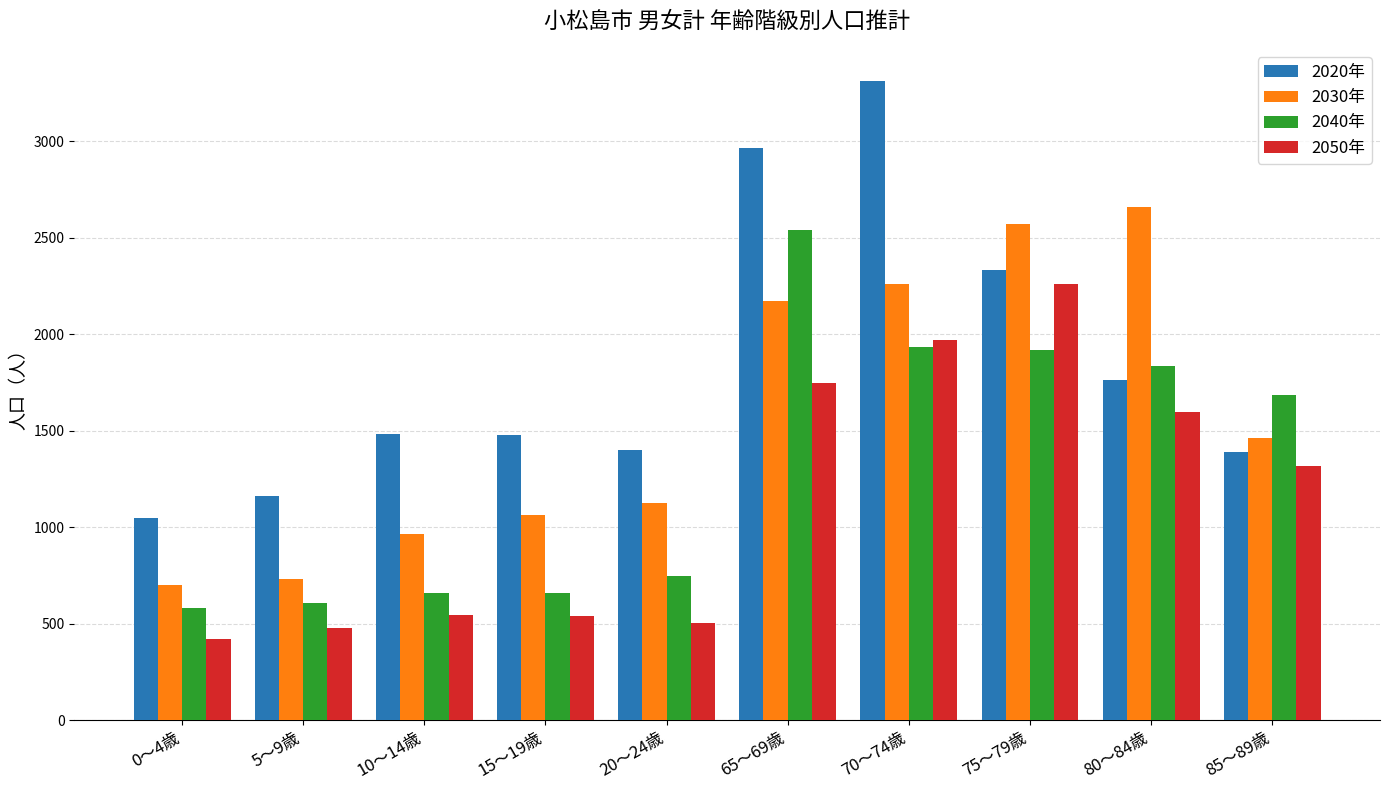

What position from the left is 80～84歳?

9